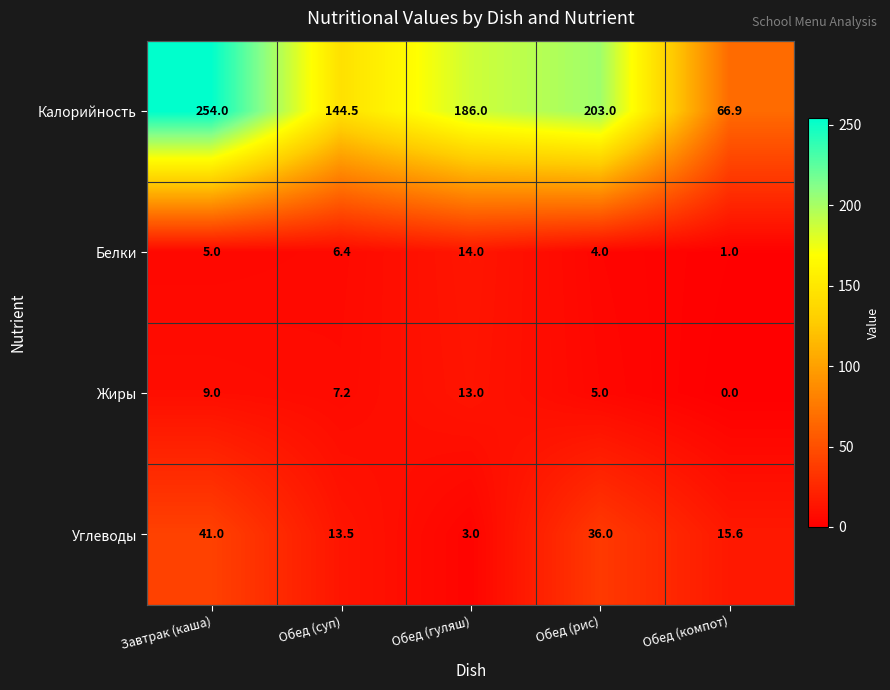

Reading left to right, what are all the values shown in this chart?

Калорийность: 254.0	144.5	186.0	203.0	66.9
Белки: 5.0	6.4	14.0	4.0	1.0
Жиры: 9.0	7.2	13.0	5.0	0.0
Углеводы: 41.0	13.5	3.0	36.0	15.6